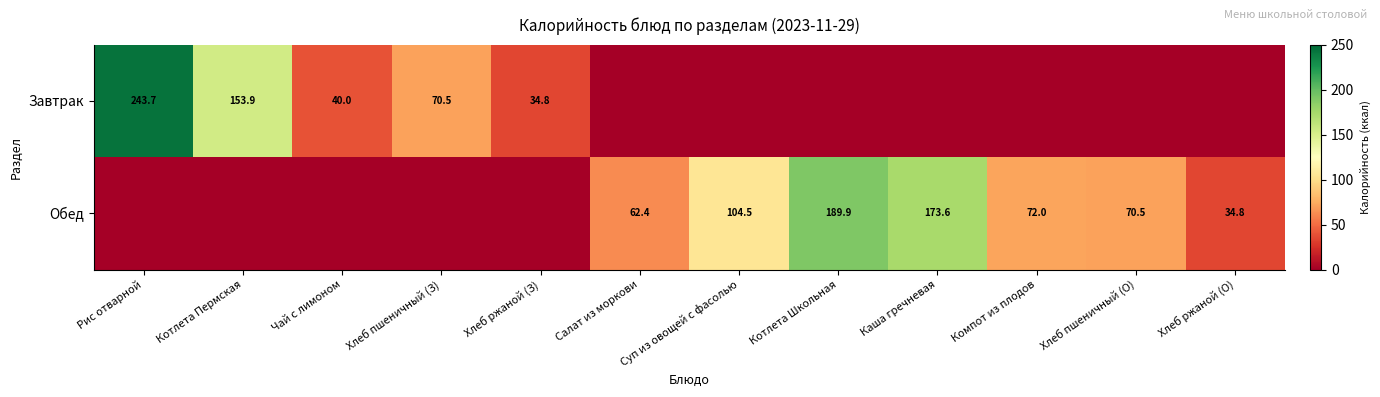

The value of Завтрак at Рис отварной is 419.8. True or false?

False